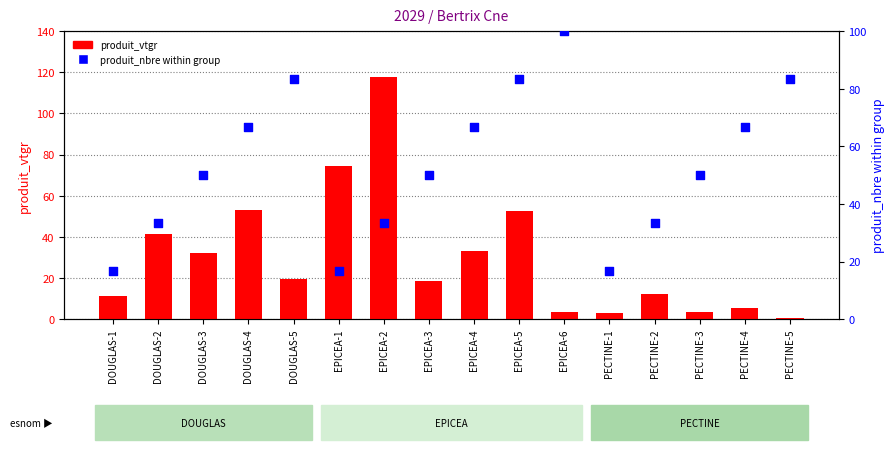

At which category is the sum across all series the highest?

EPICEA-2